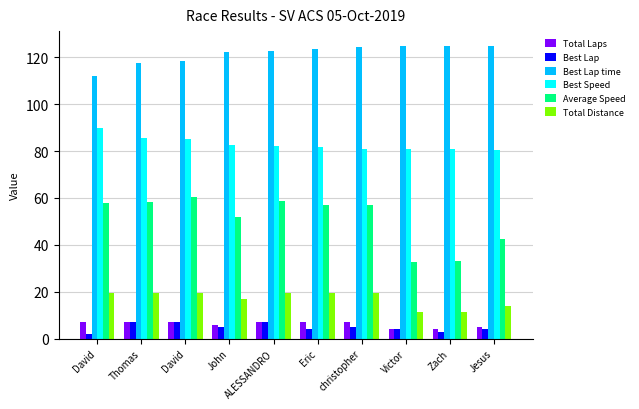

What is the label of the 1st bar from the right?

Jesus